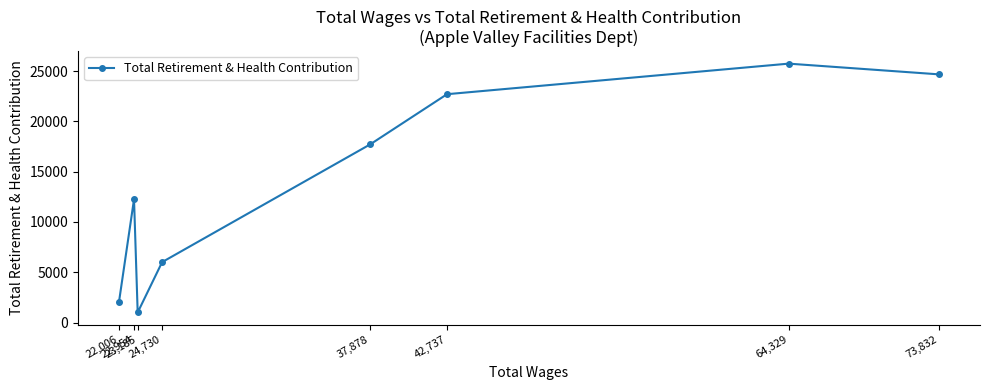

Which has a higher value, 22,954 or 24,730?

22,954